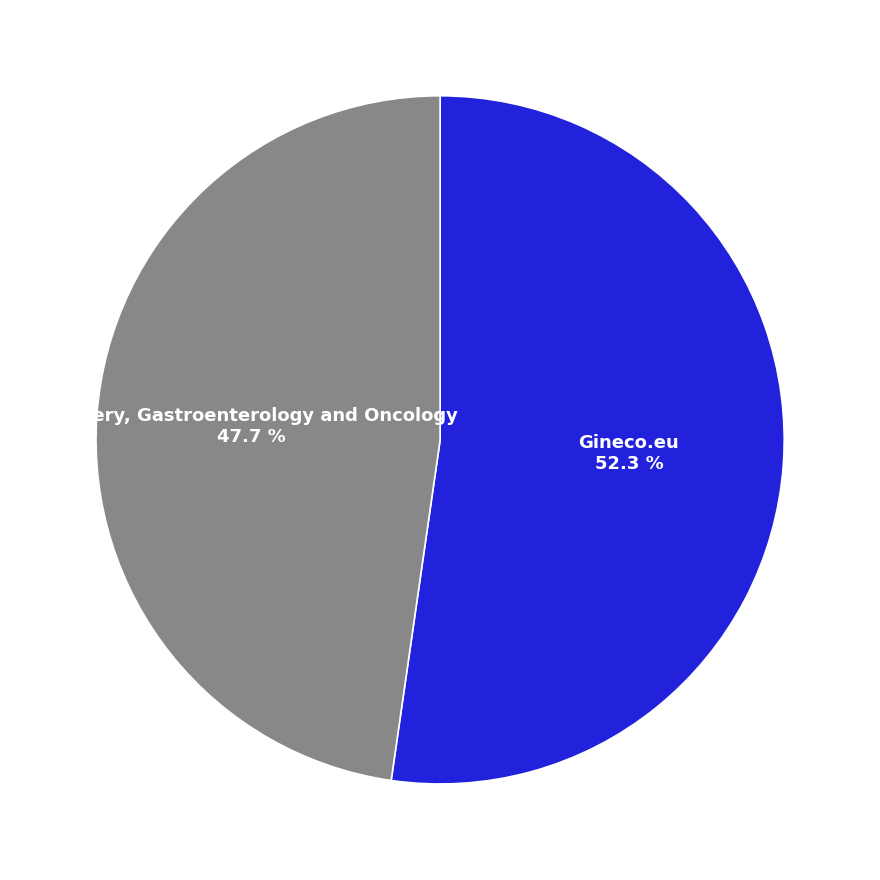

To the nearest percent, what percentage of the pie is Surgery, Gastroenterology and Oncology?

48%